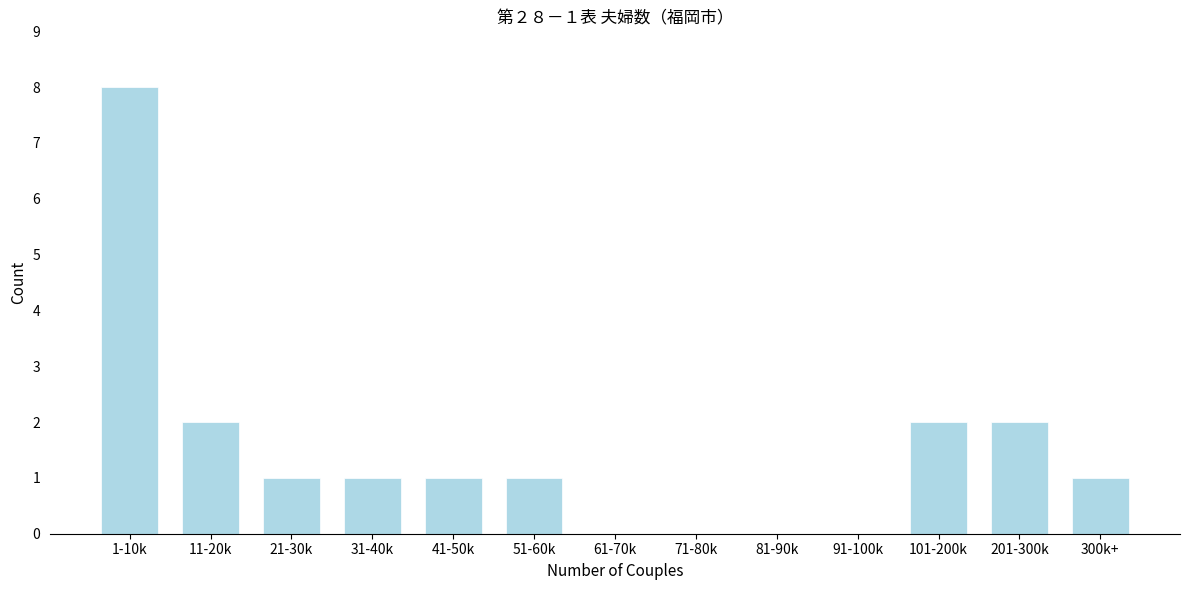

Reading right to left, extract all data points from this chart.

300k+=1	201-300k=2	101-200k=2	91-100k=0	81-90k=0	71-80k=0	61-70k=0	51-60k=1	41-50k=1	31-40k=1	21-30k=1	11-20k=2	1-10k=8